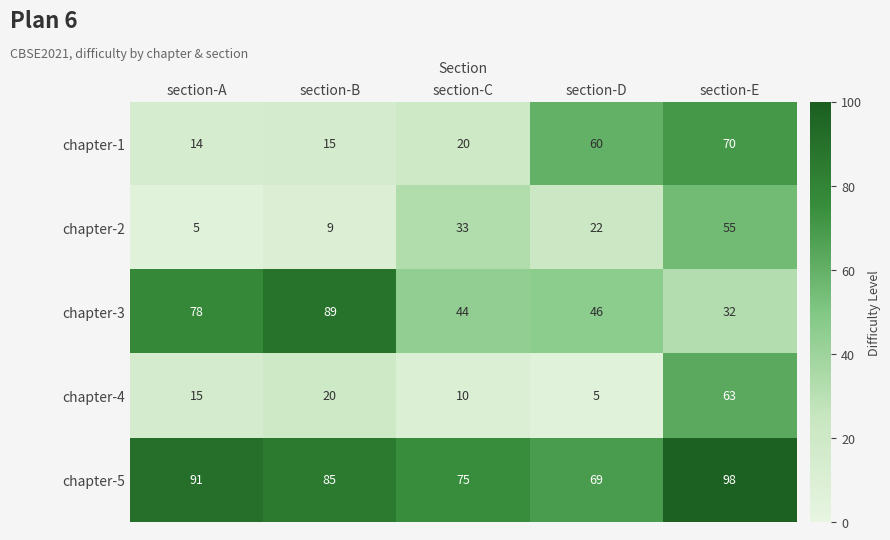

At which label does chapter-5 first exceed 85?

section-A